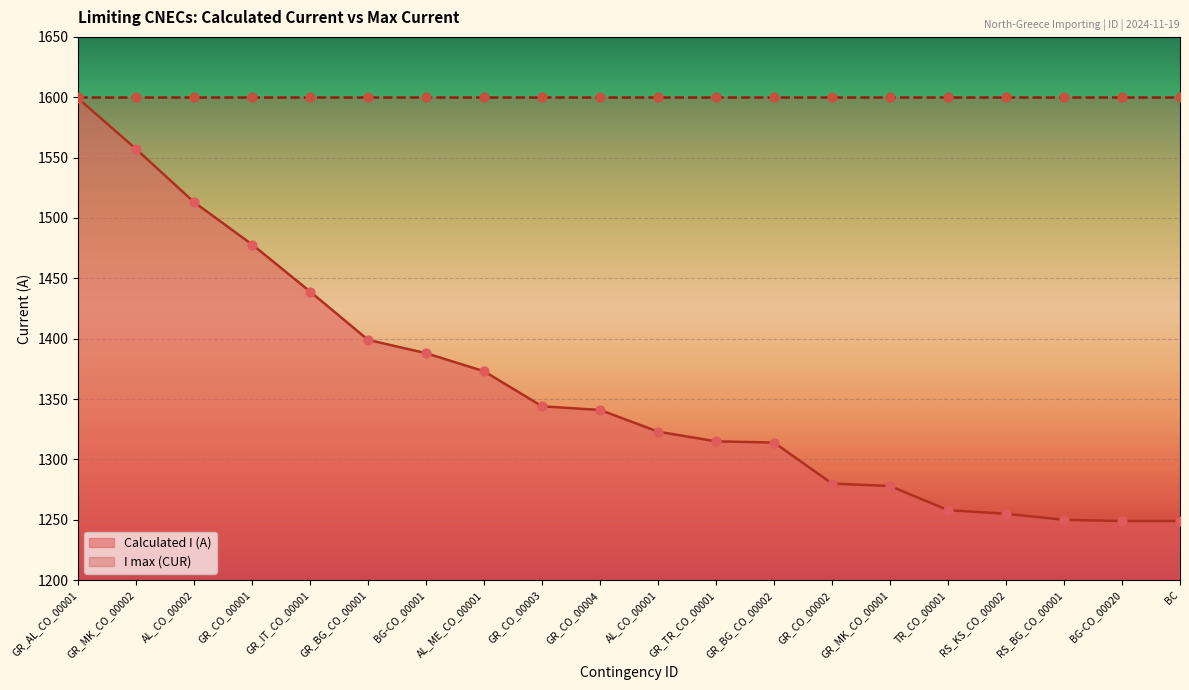

What is the change in value from RS_KS_CO_00002 to BC?

-6